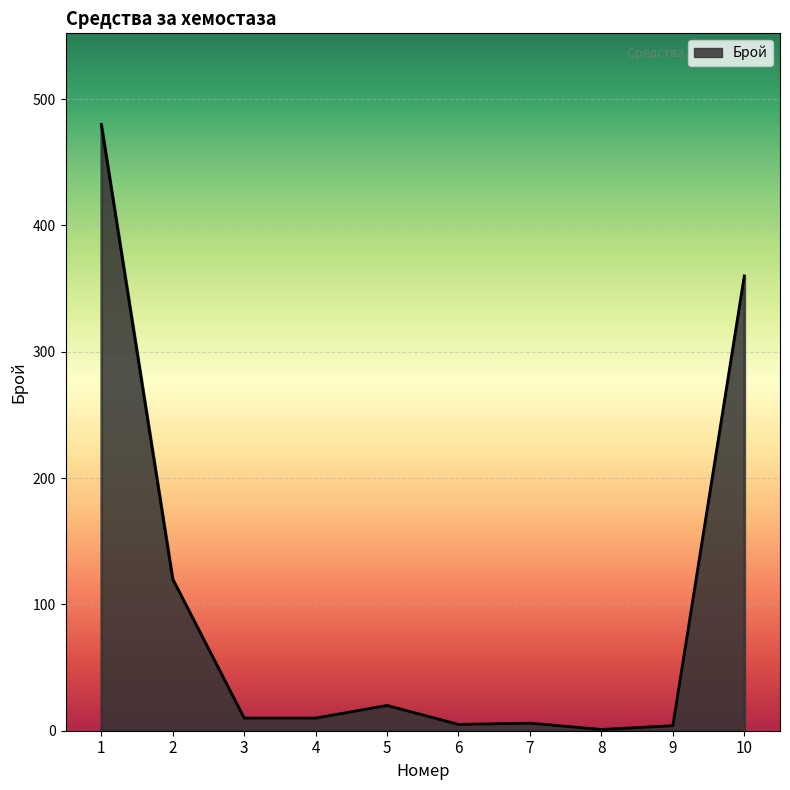

Which has a higher value, 9 or 3?

3